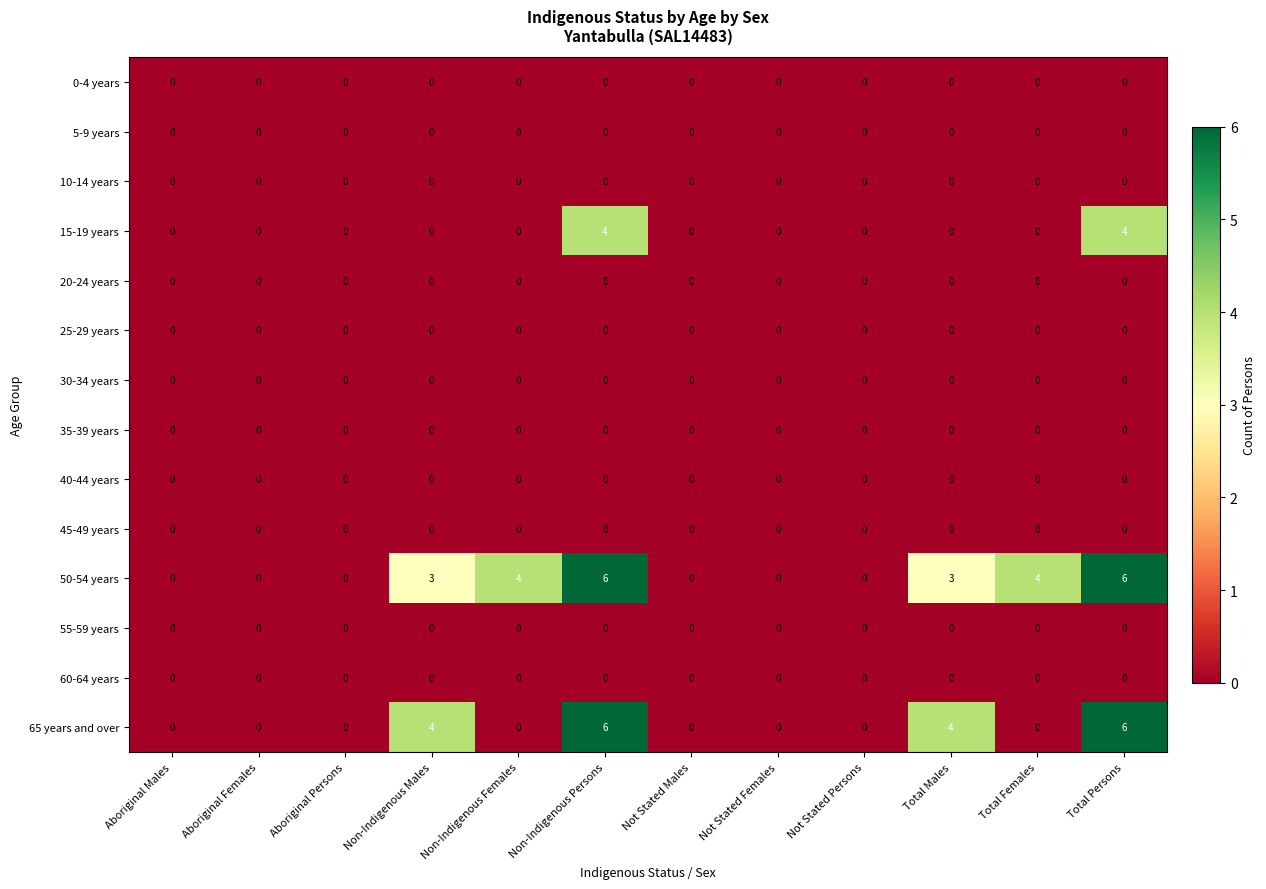

True or false: 30-34 years has a value of 0 at Total Persons.

True